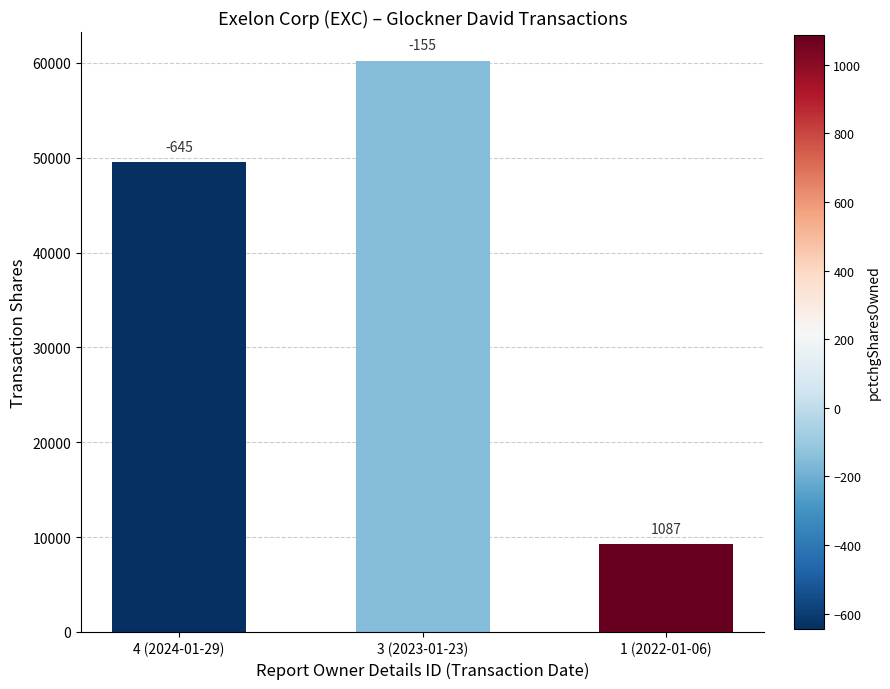

Does the chart contain any negative values?

No